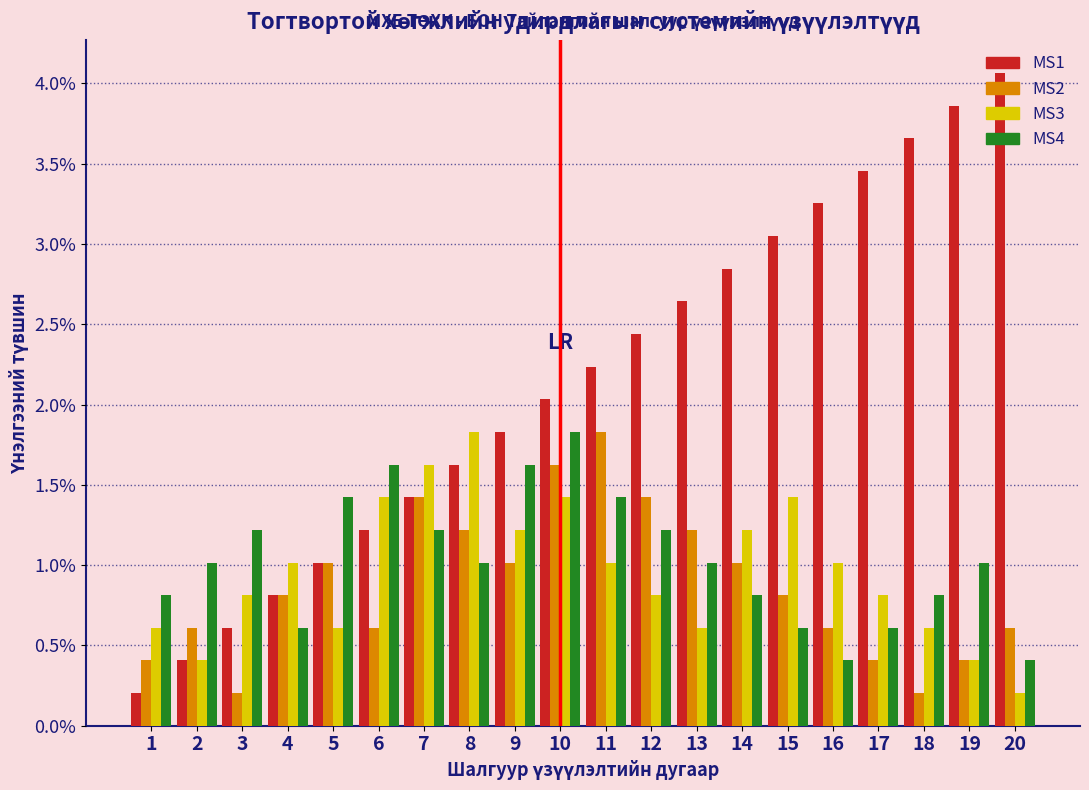

What is the total value across all series at 2?

2.4